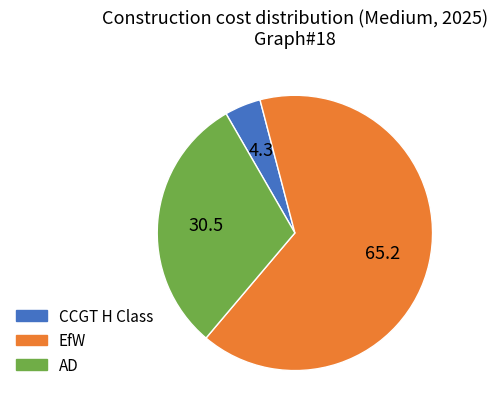

Is there any slice that represents more than half of the pie?

Yes